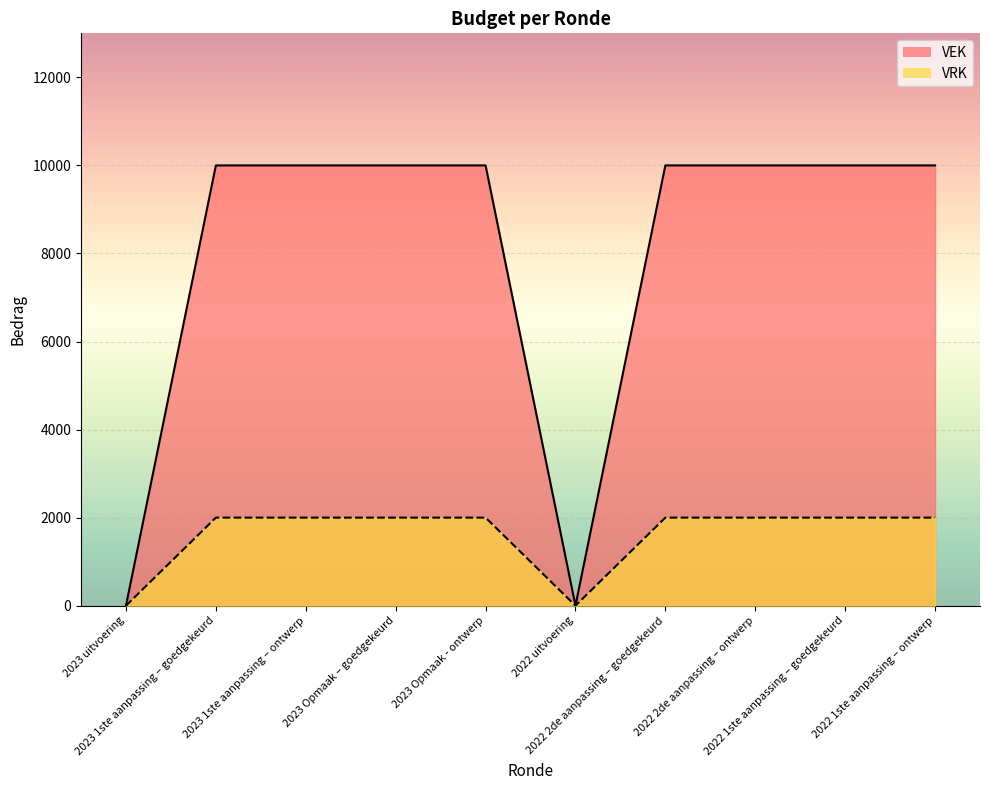

What is the average value of the VEK series?

8000